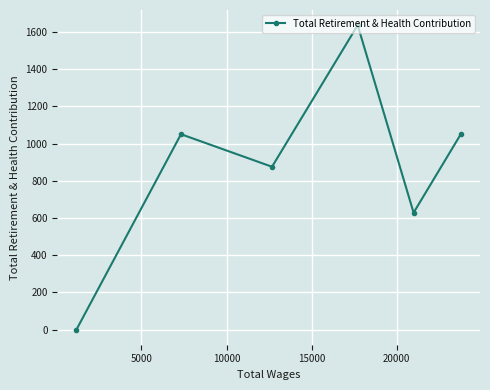

What is the maximum value shown in the chart?

1636